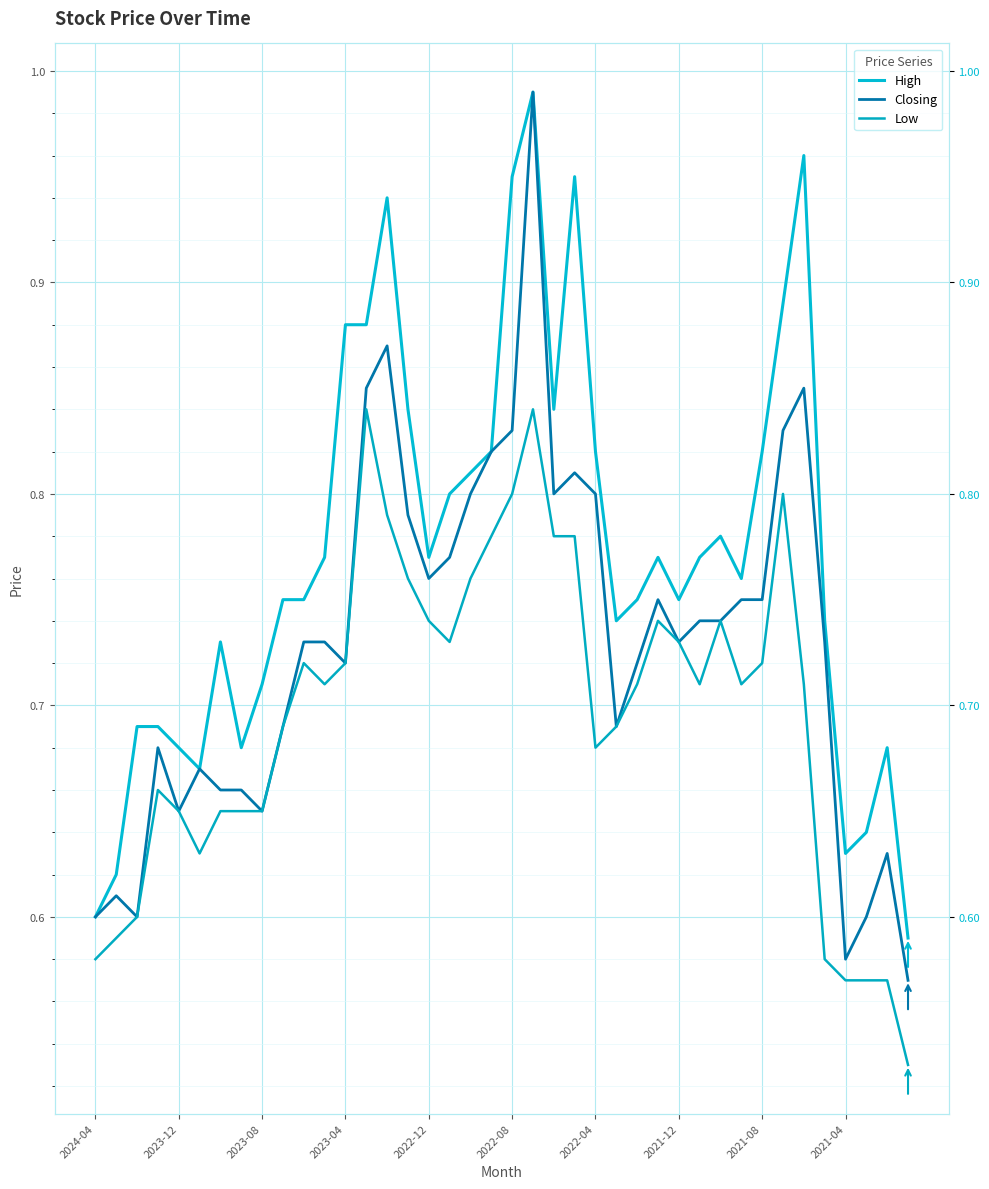

At which category is the sum across all series the highest?

21